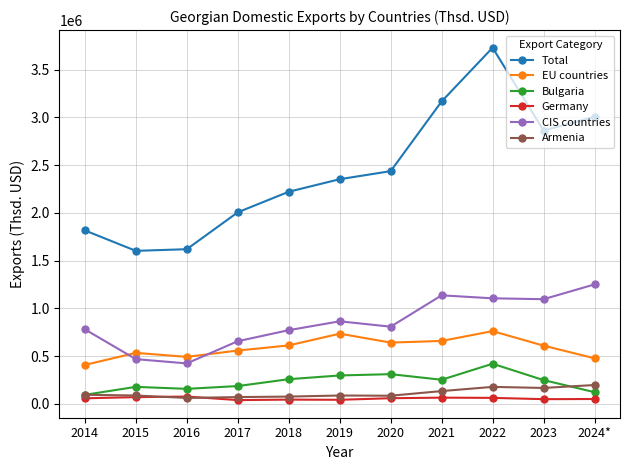

How many categories are shown in the chart?

11